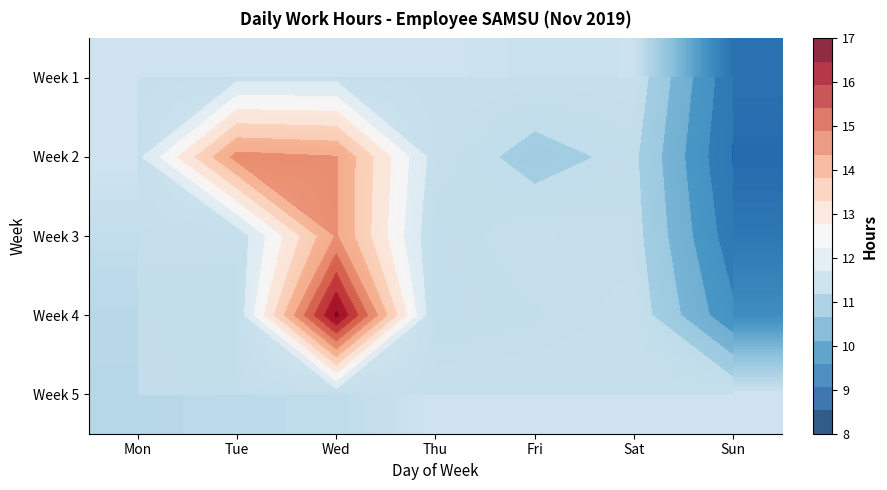

Is the value of Week 2 at Fri greater than the value of Week 3 at Mon?

No